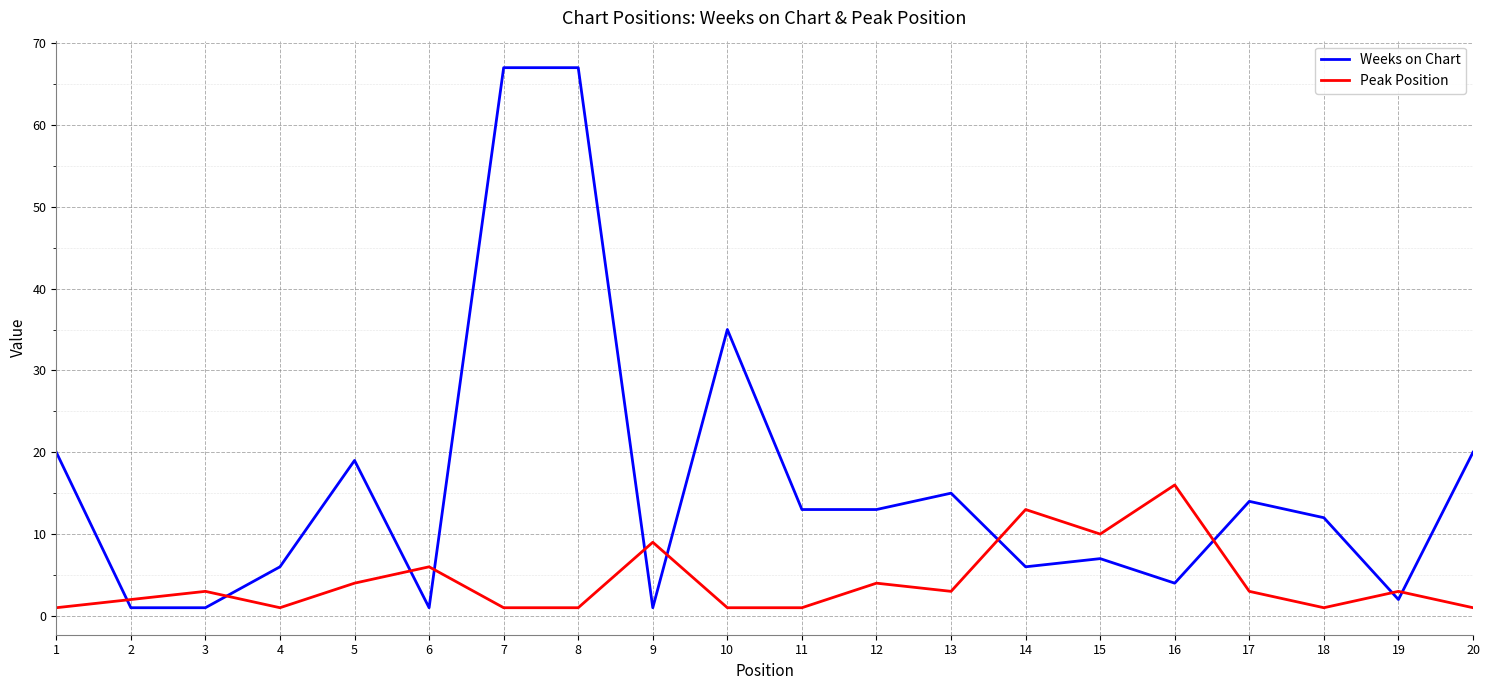

After their last crossing, which series has the higher values: Weeks on Chart or Peak Position?

Weeks on Chart